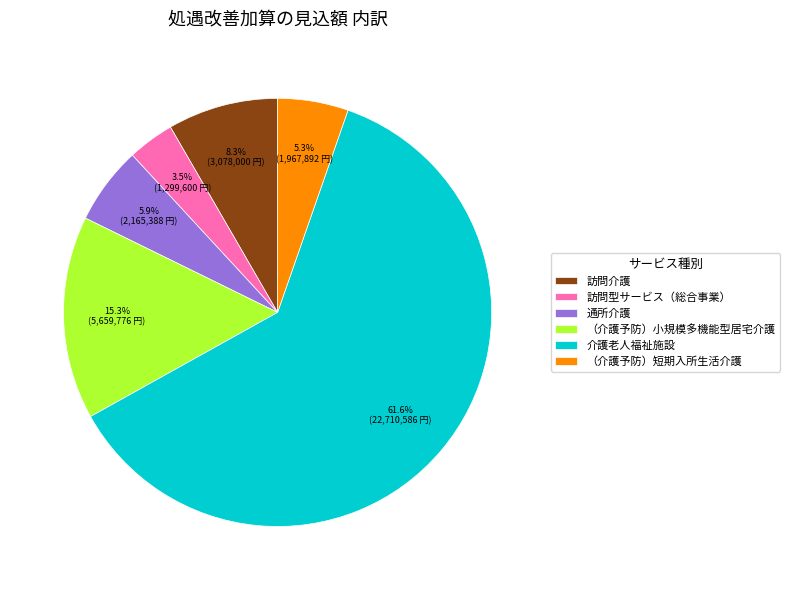

To the nearest percent, what is the difference between the largest and smallest slice percentages?

58%